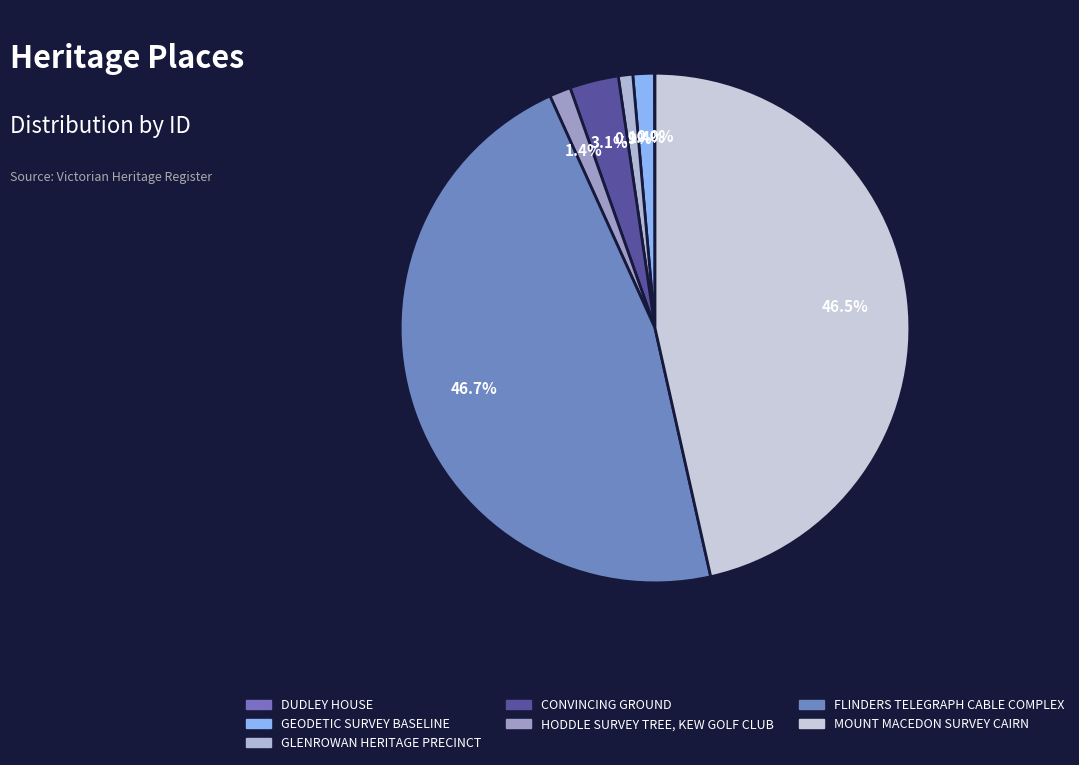

What is the total percentage of MOUNT MACEDON SURVEY CAIRN and DUDLEY HOUSE?

46.5%